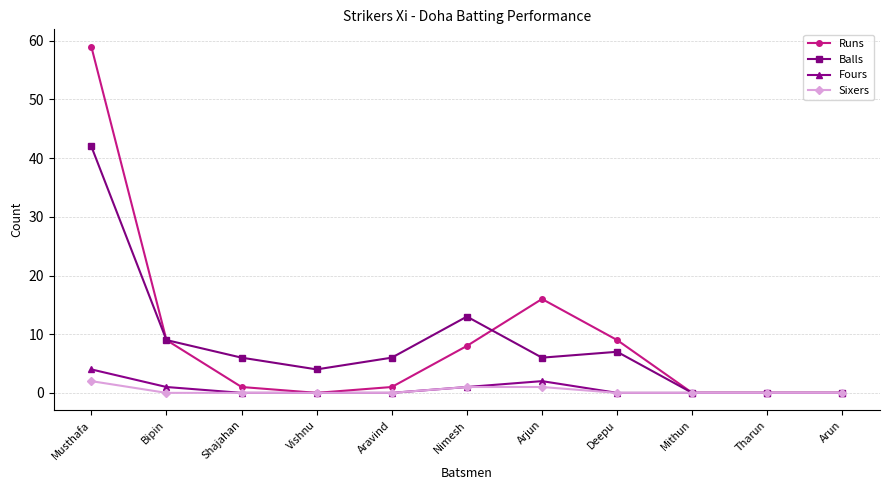

What are all the series names shown in the legend?

Runs, Balls, Fours, Sixers